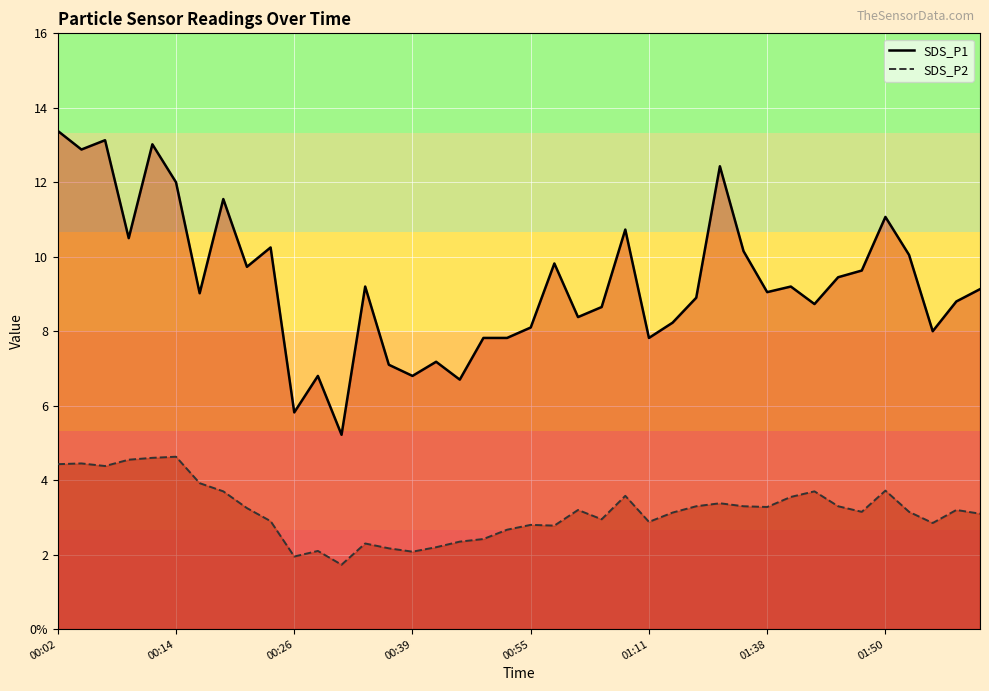

What is the smallest value displayed?

1.7